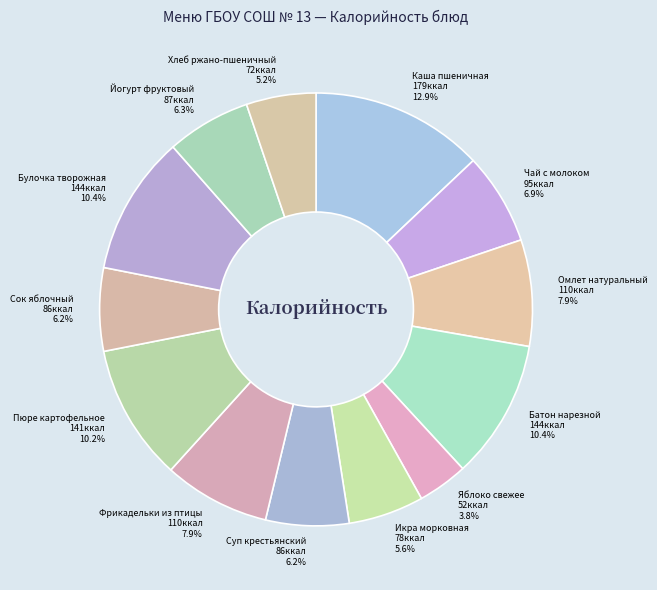

To the nearest percent, what is the difference between the largest and smallest slice percentages?

9%